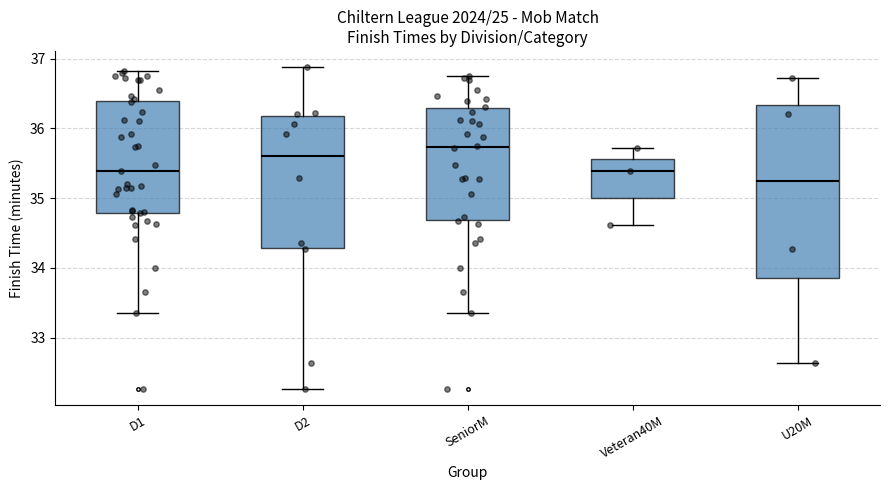

Reading left to right, read every box against the y-axis: the position of its median line, the range the box covers, and the ends of its whiskers. The values are not printed on the chart, so give them approximately, as read against the axis.

D1: median 35.4, box 34.8 to 36.4, whiskers 33.4 to 36.8
D2: median 35.6, box 34.3 to 36.2, whiskers 32.3 to 36.9
SeniorM: median 35.7, box 34.7 to 36.3, whiskers 33.4 to 36.8
Veteran40M: median 35.4, box 35.0 to 35.6, whiskers 34.6 to 35.7
U20M: median 35.2, box 33.9 to 36.3, whiskers 32.6 to 36.7